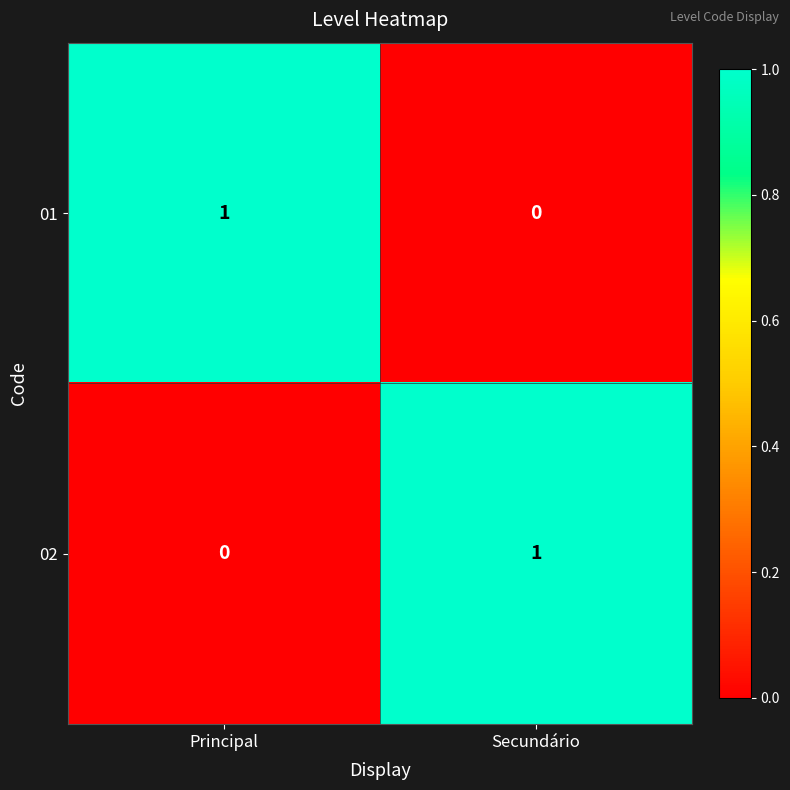

At Principal, list the series in order from smallest to largest.

02, 01